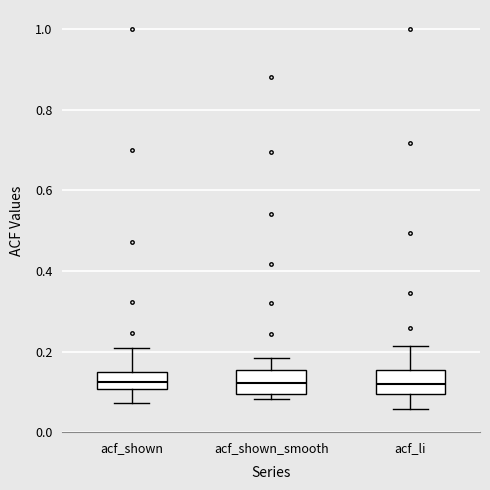

Reading left to right, transcribe this box plot: for each box, give where its median line is, the range the box spans, and where its two whiskers end, as read against the y-axis. The values are not printed on the chart, so give them approximately, as read against the axis.

acf_shown: median 0.12, box 0.10 to 0.14, whiskers 0.08 to 0.20
acf_shown_smooth: median 0.12, box 0.10 to 0.16, whiskers 0.08 to 0.18
acf_li: median 0.12, box 0.10 to 0.16, whiskers 0.06 to 0.22